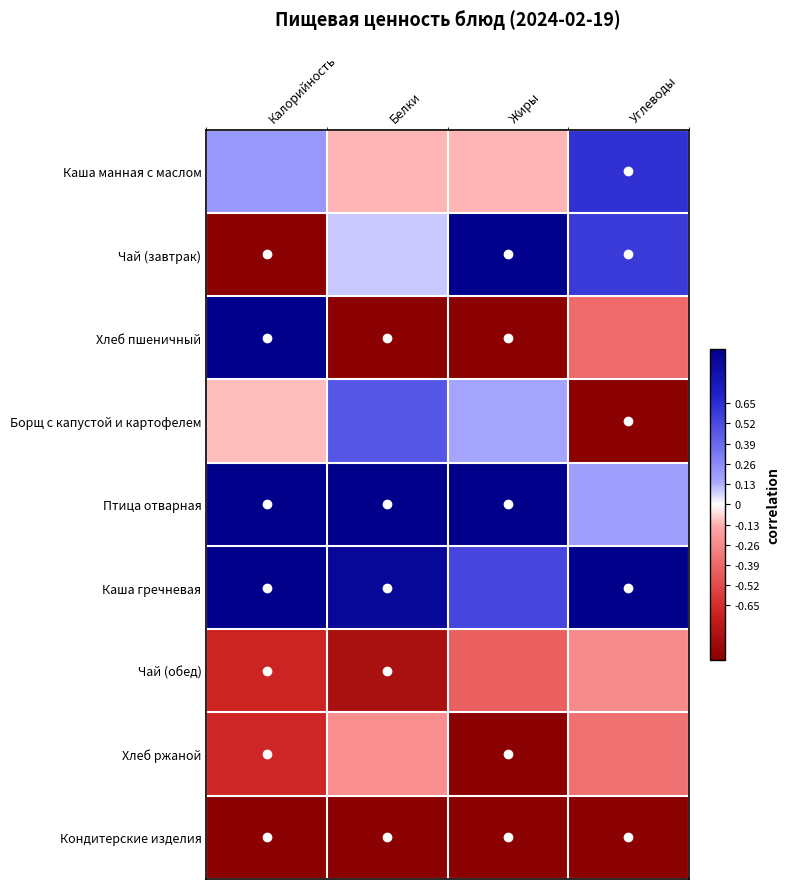

What is the spread (max minus min) of values at Углеводы?

2.0